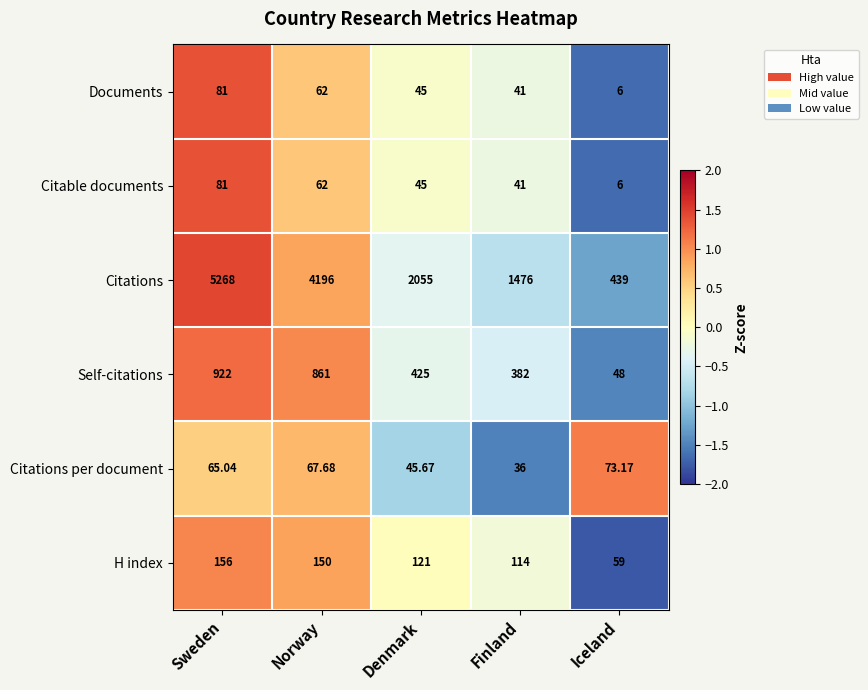

Which series has the largest total across all categories?

Citations